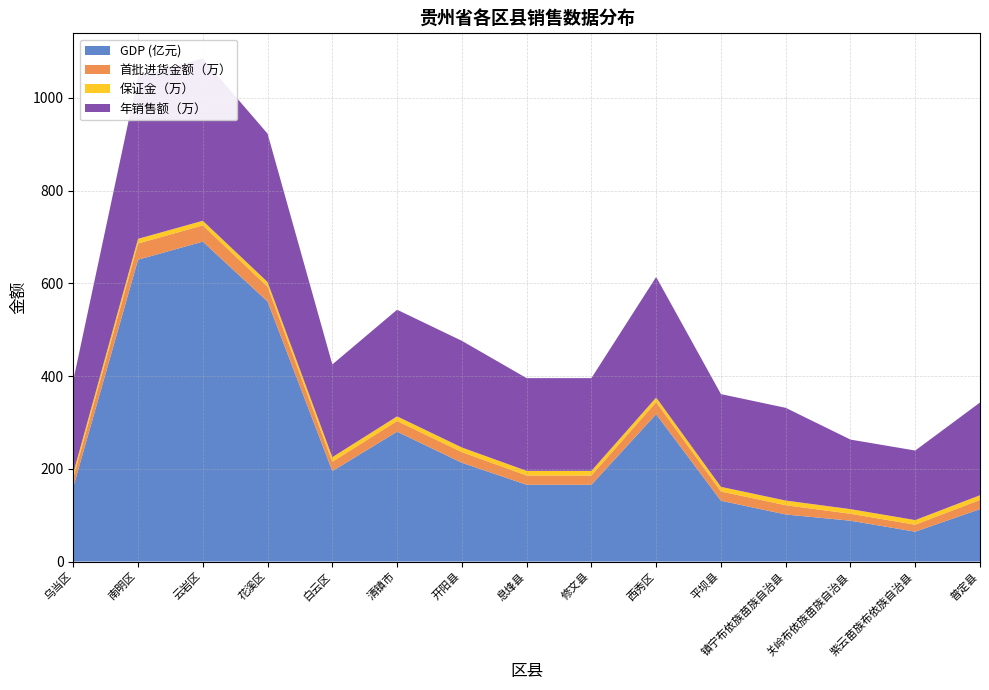

Reading left to right, list all the values displayed in this chart.

GDP(亿): 160.7	651.0	689.9	560.8	195.1	280.1	213.0	165.6	165.6	317.8	131.1	101.5	88.0	64.4	113.0
首批进货金额（万）: 20.0	35.0	35.0	32.0	20.0	23.0	23.0	20.0	20.0	26.0	20.0	20.0	15.0	15.0	20.0
保证金（万）: 10.0	10.0	10.0	10.0	10.0	10.0	10.0	10.0	10.0	10.0	10.0	10.0	10.0	10.0	10.0
年销售额（万）: 200.0	350.0	350.0	320.0	200.0	230.0	230.0	200.0	200.0	260.0	200.0	200.0	150.0	150.0	200.0